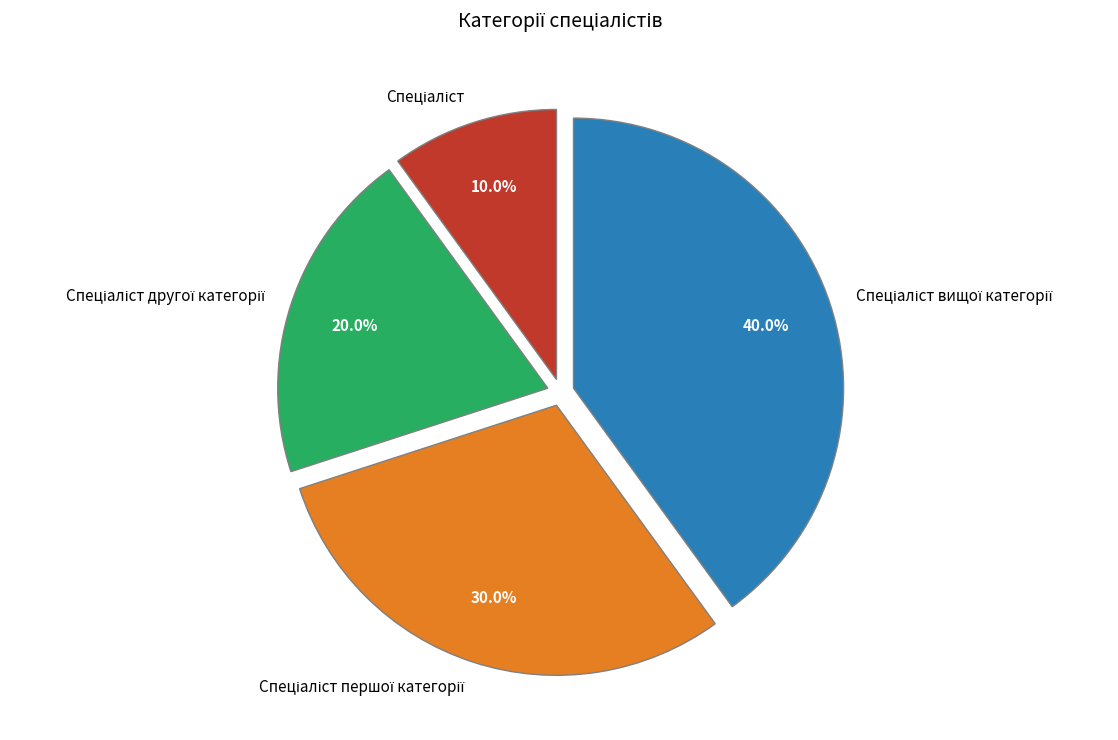

Is there any slice that represents more than half of the pie?

No